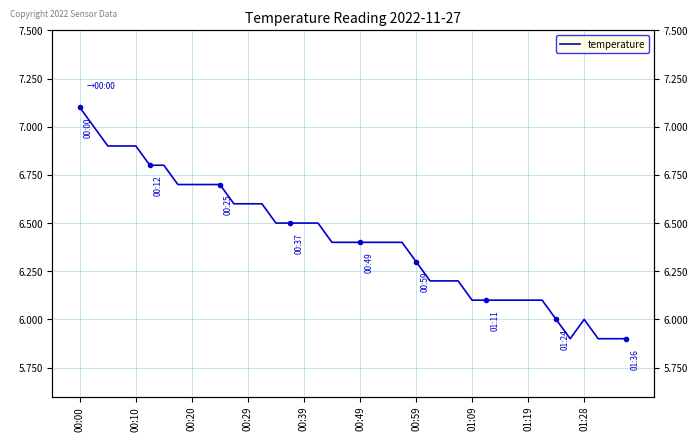

Reading right to left, list all the values displayed in this chart.

5.9	5.9	5.9	6.0	5.9	6.0	6.1	6.1	6.1	6.1	6.1	6.1	6.2	6.2	6.2	6.3	6.4	6.4	6.4	6.4	6.4	6.4	6.5	6.5	6.5	6.5	6.6	6.6	6.6	6.7	6.7	6.7	6.7	6.8	6.8	6.9	6.9	6.9	7.0	7.1